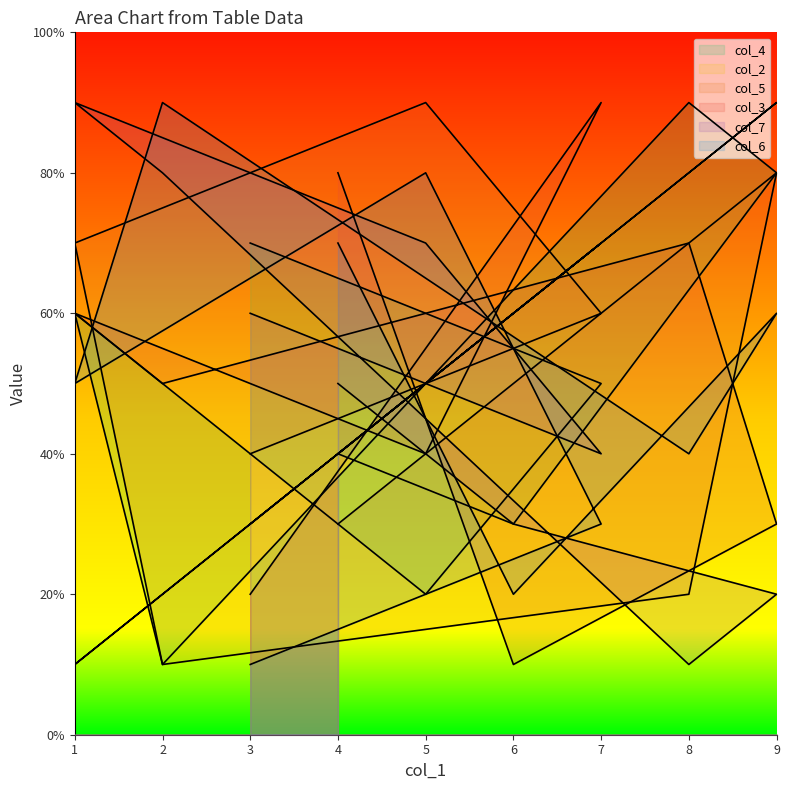

What is the sum of the col_5 values at 7 and 4?

9